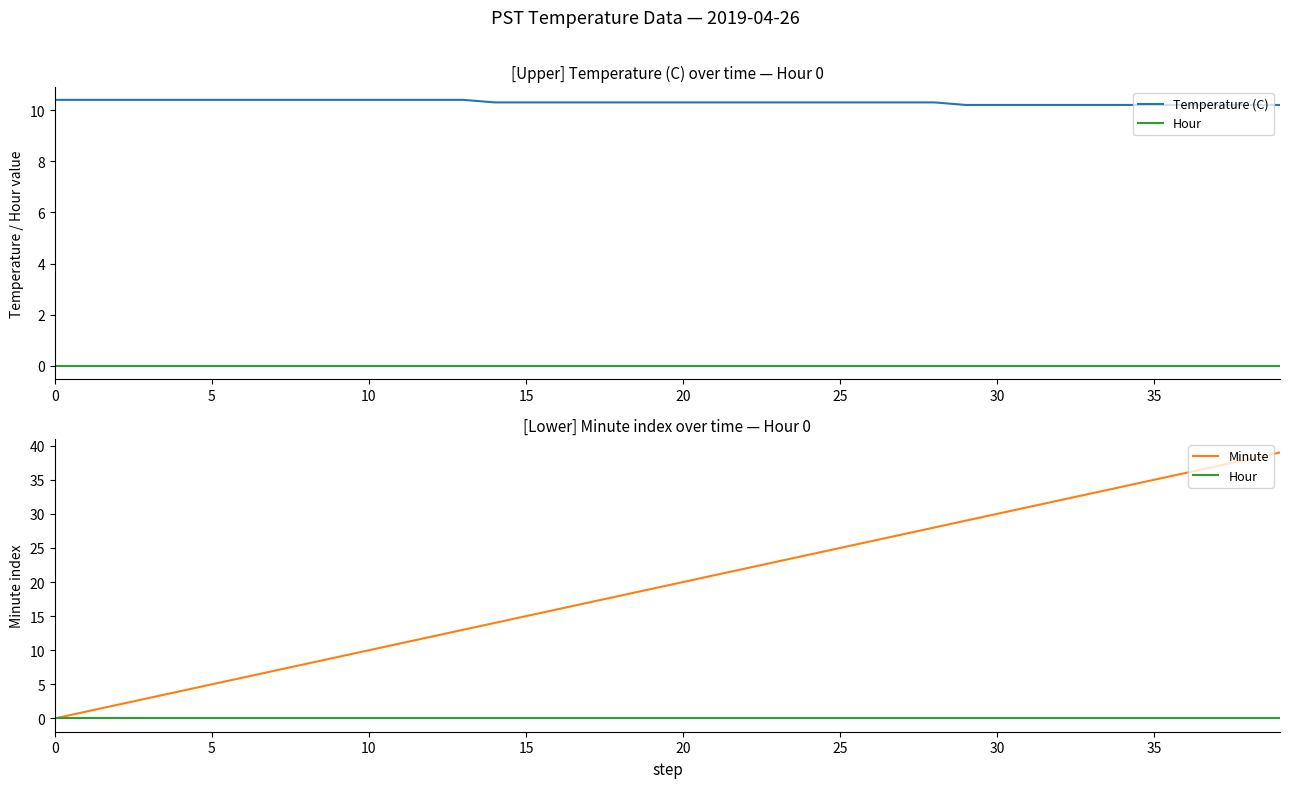

The value of Minute at 13 is 13.0. True or false?

True